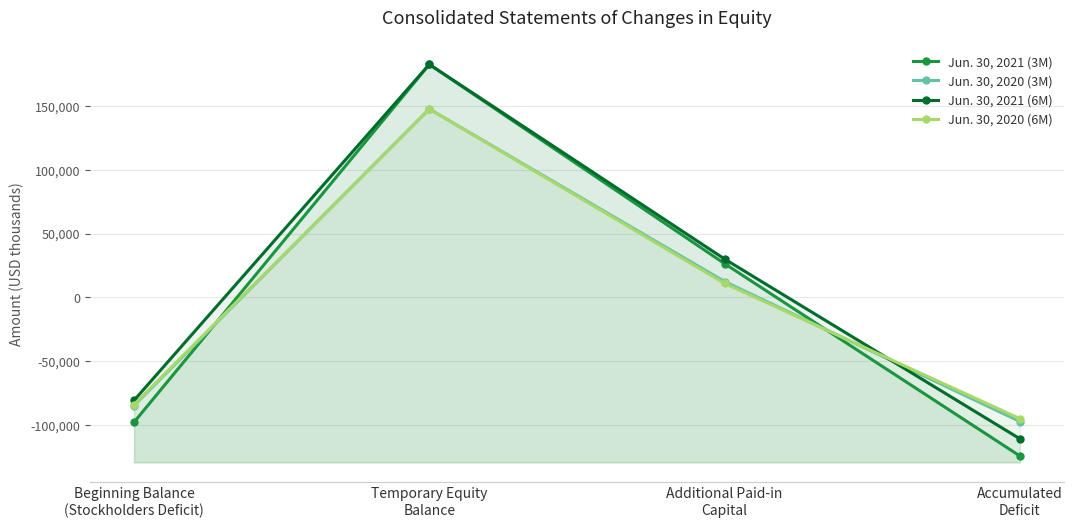

How many intersections are there between Jun. 30, 2021 (6M) and Jun. 30, 2020 (6M)?

1